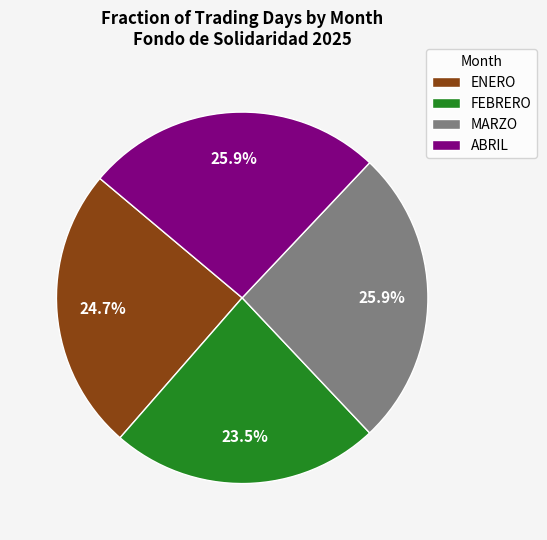

How many slices are in this pie chart?

4